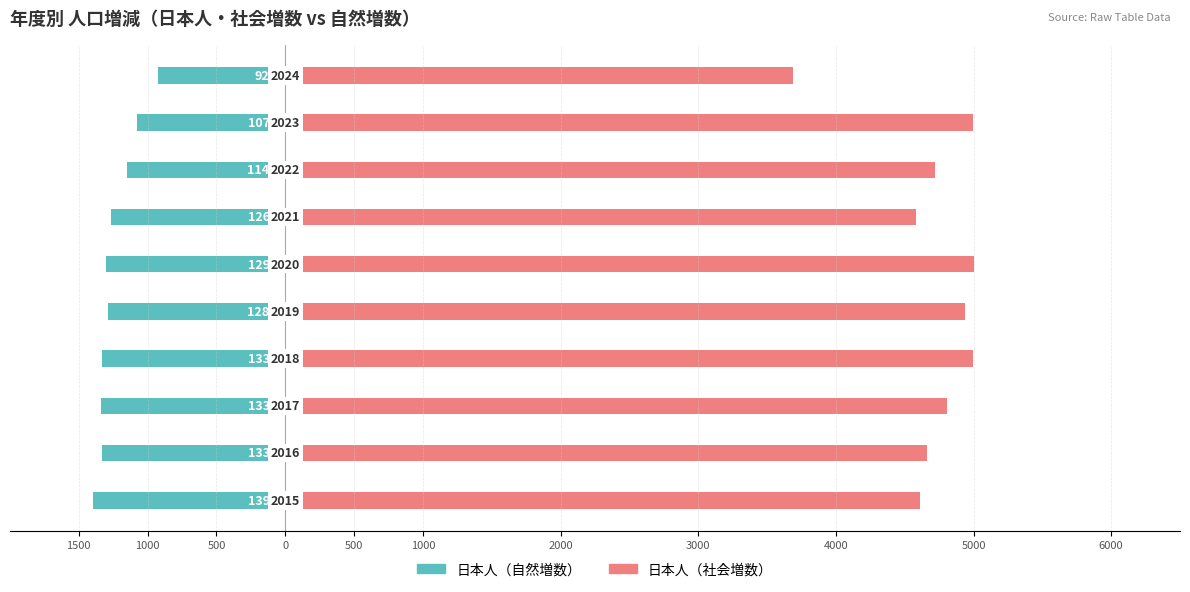

Does the chart contain stacked bars?

No